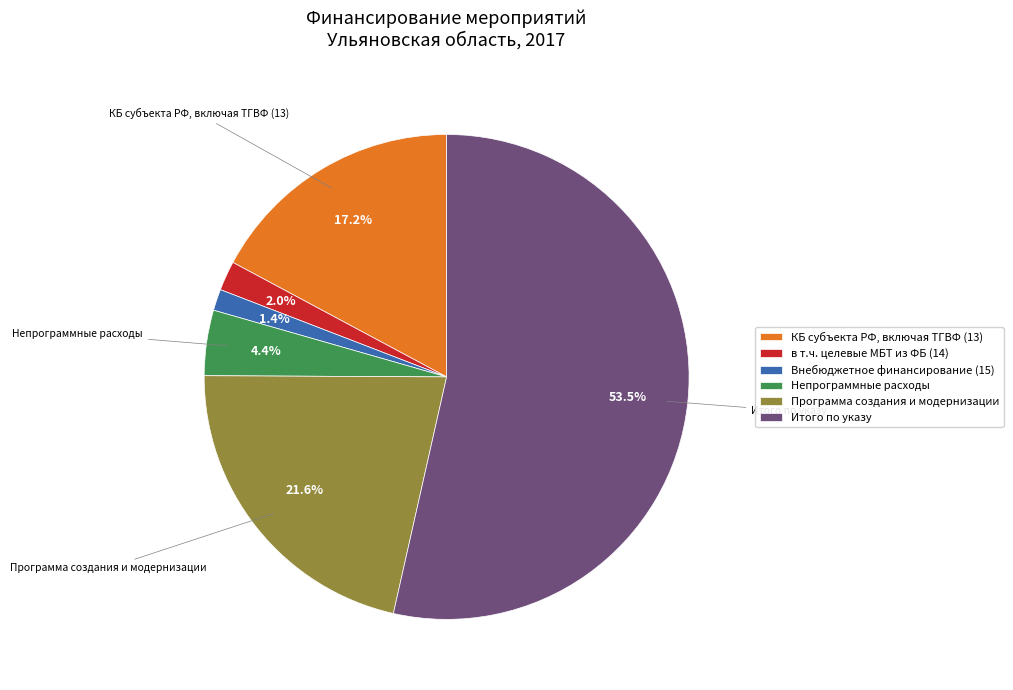

Do Непрограммные расходы and Внебюджетное финансирование (15) together represent more than half of the pie?

No